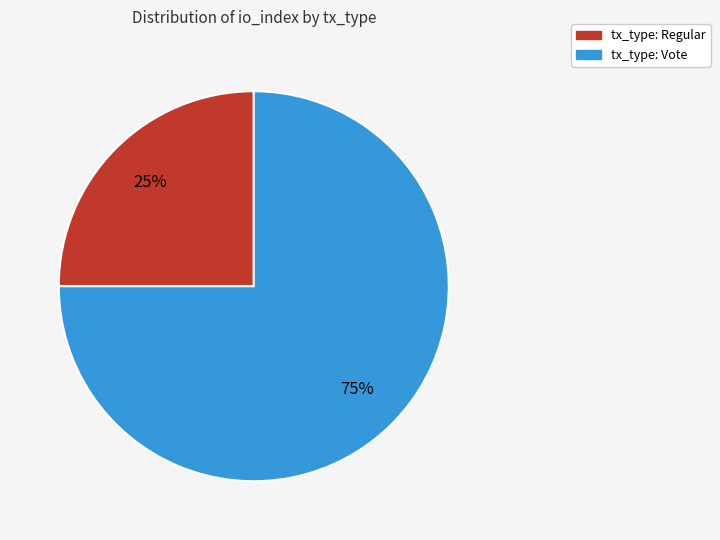

How many slices are in this pie chart?

2